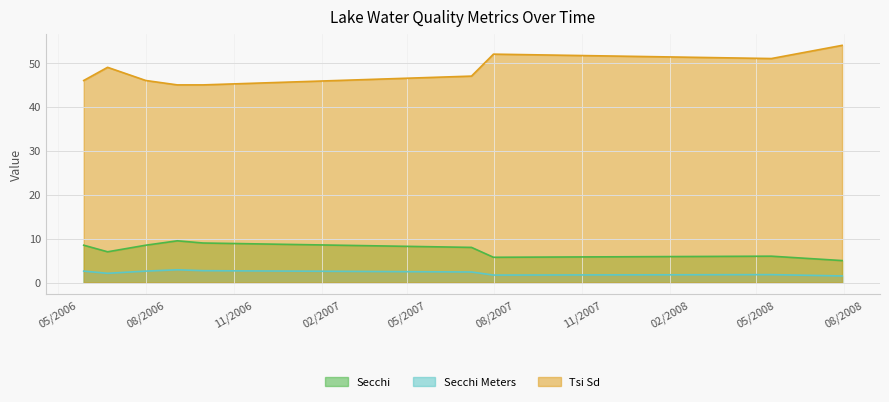

What is the difference between the highest and lowest values at 05/28/2006?

43.4